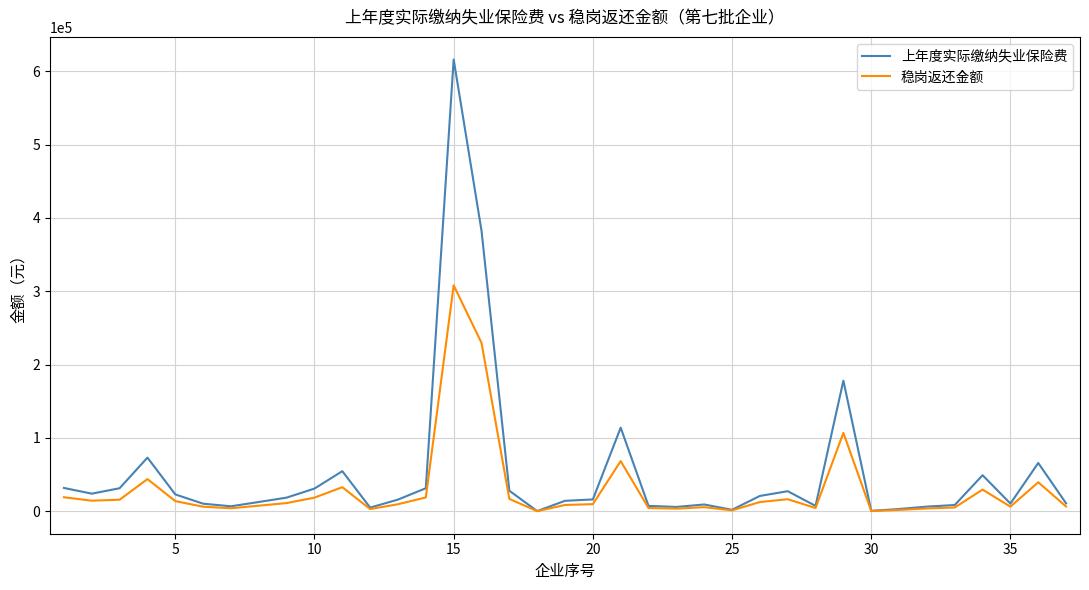

What is the maximum value shown in the chart?

616255.1